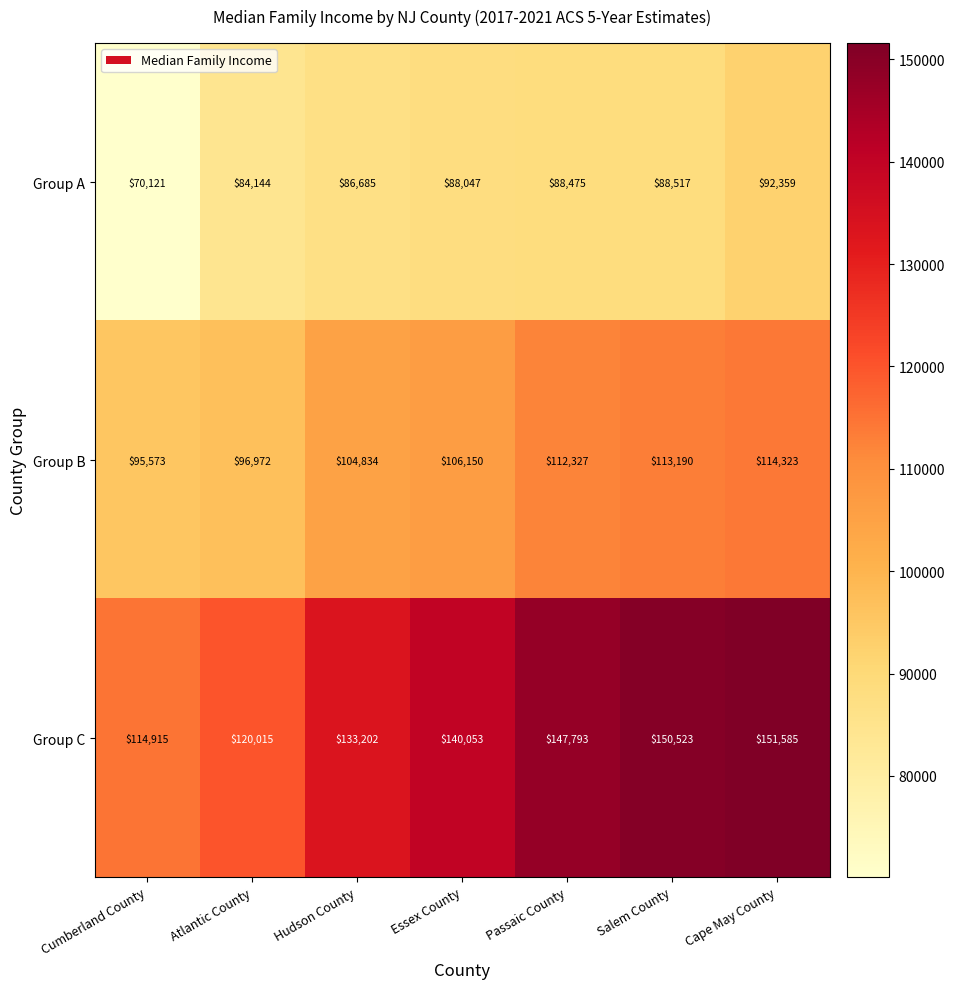

Reading left to right, transcribe all the data shown in this chart.

Group A: Cumberland County=70121	Atlantic County=84144	Hudson County=86685	Essex County=88047	Passaic County=88475	Salem County=88517	Cape May County=92359
Group B: Cumberland County=95573	Atlantic County=96972	Hudson County=104834	Essex County=106150	Passaic County=112327	Salem County=113190	Cape May County=114323
Group C: Cumberland County=114915	Atlantic County=120015	Hudson County=133202	Essex County=140053	Passaic County=147793	Salem County=150523	Cape May County=151585